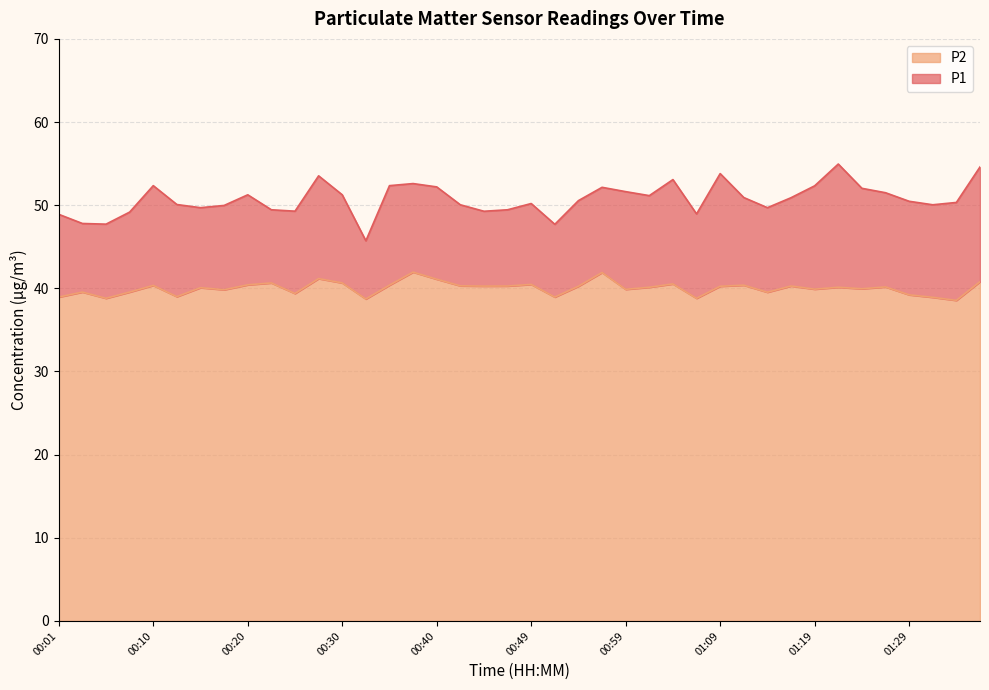

What is the difference between the second highest and minimum values in the P1 series?

8.9